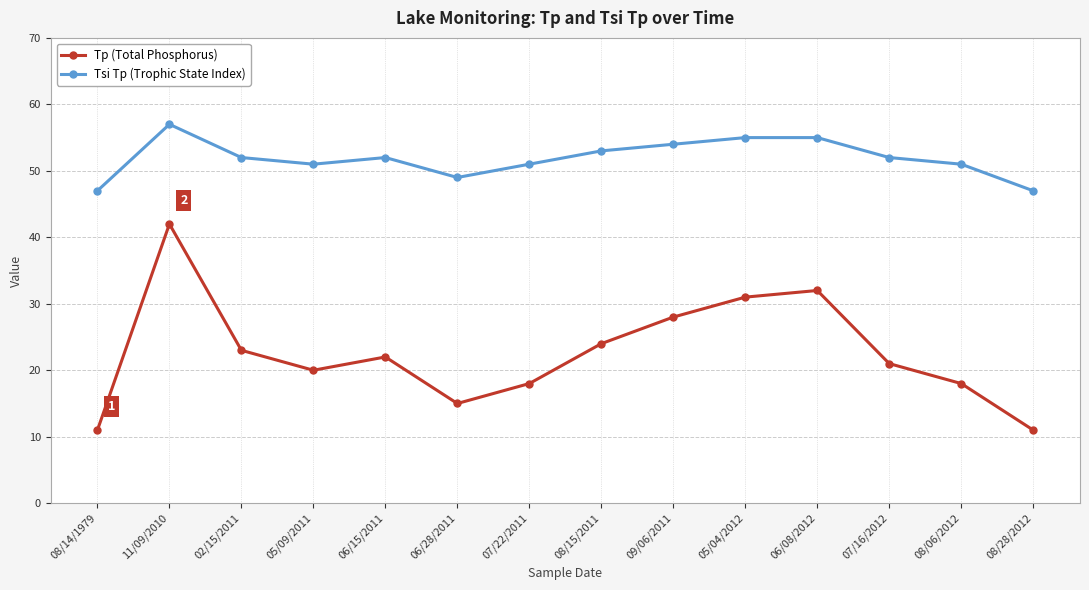

Reading left to right, extract all data points from this chart.

Tp (Total Phosphorus): 11	42	23	20	22	15	18	24	28	31	32	21	18	11
Tsi Tp (Trophic State Index): 47	57	52	51	52	49	51	53	54	55	55	52	51	47